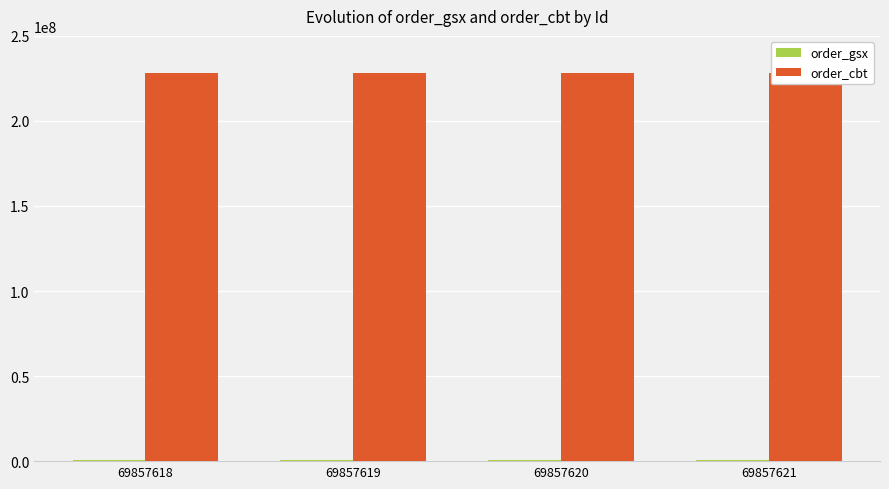

At 69857621, list the series in order from smallest to largest.

order_gsx, order_cbt